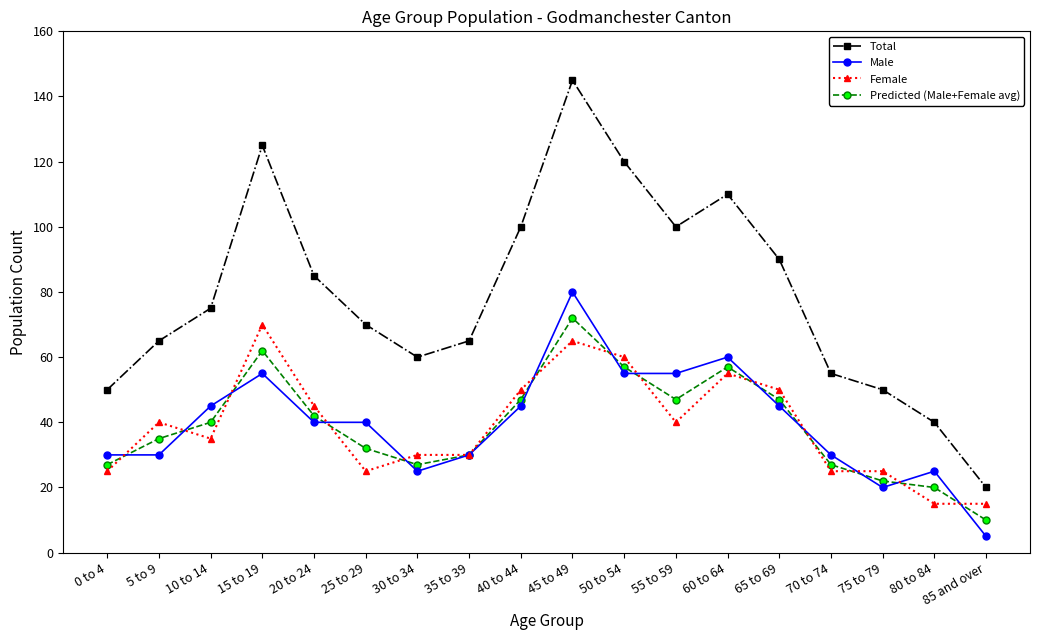

What is the difference between the second highest and minimum values in the Predicted (Male+Female avg) series?

52